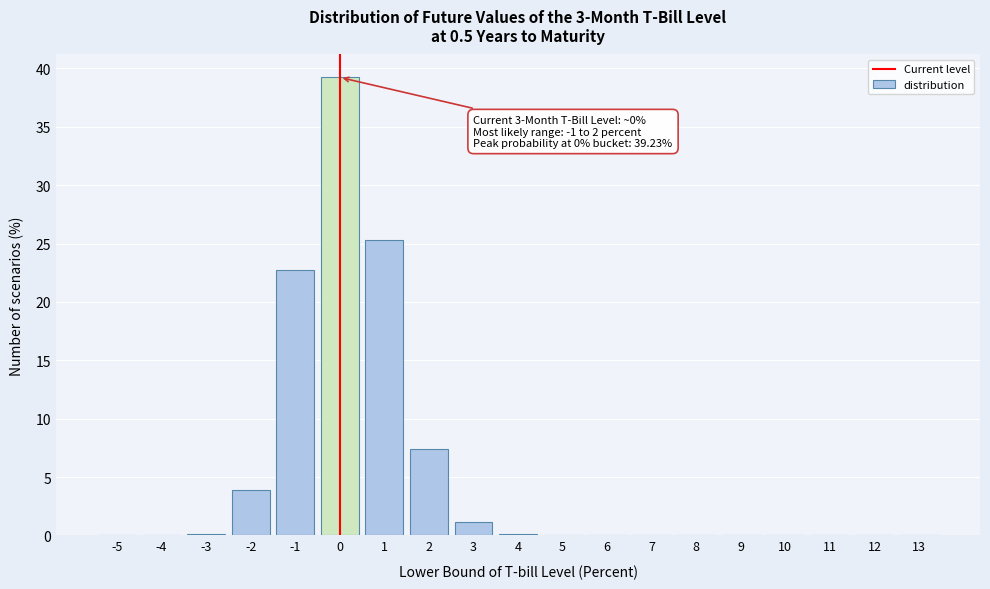

What is the greatest value displayed?

39.2